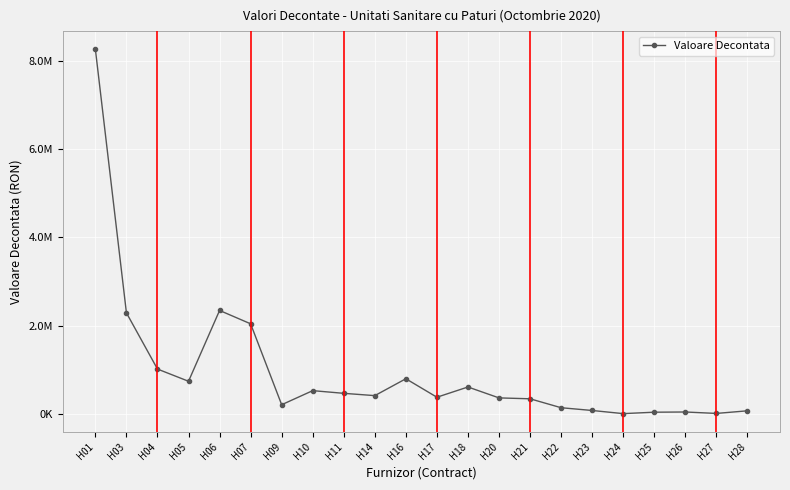

What is the value of the 17th point from the left?

75301.0